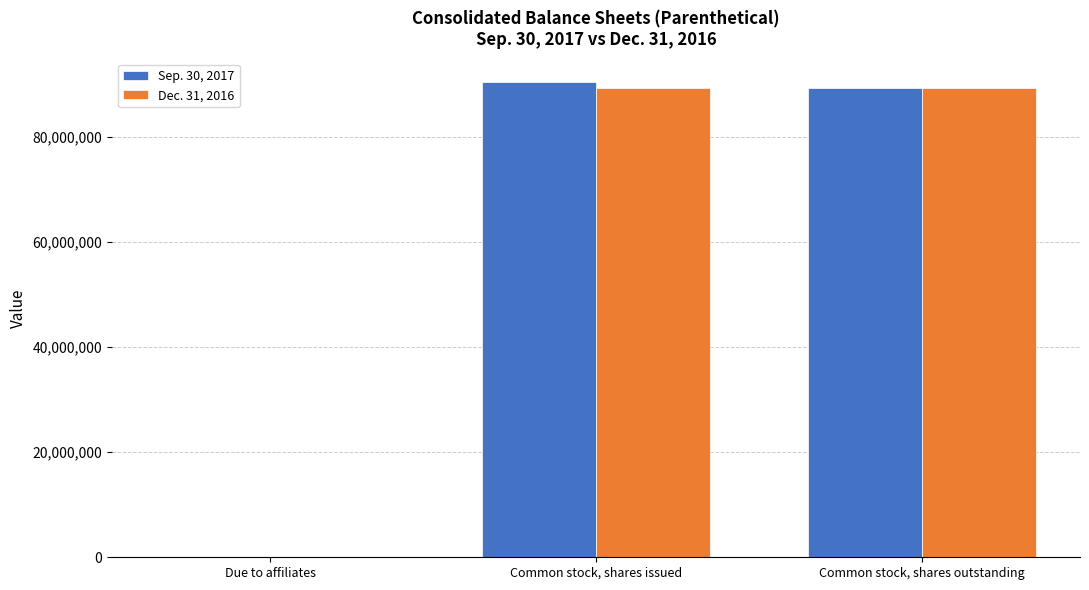

Reading left to right, list all the values displayed in this chart.

Sep. 30, 2017: 1040	90356431	89368899
Dec. 31, 2016: 862	89368899	89368899